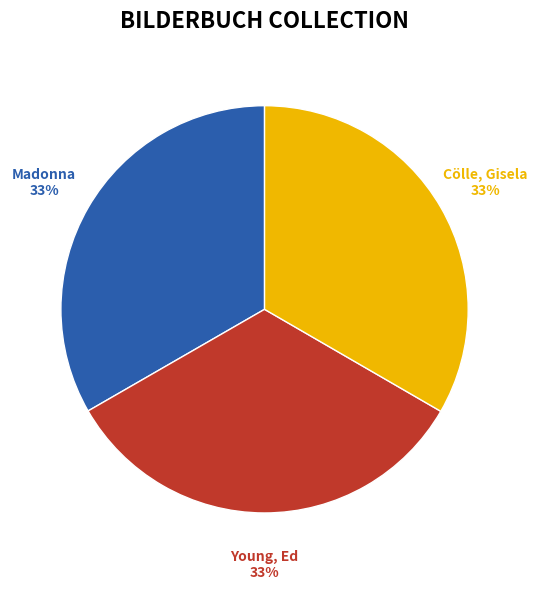

To the nearest percent, what portion does Madonna represent?

33%